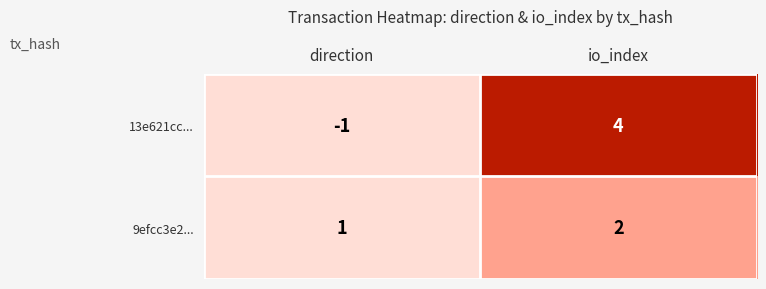

At which label is 13e621cc... closest to 1?

direction